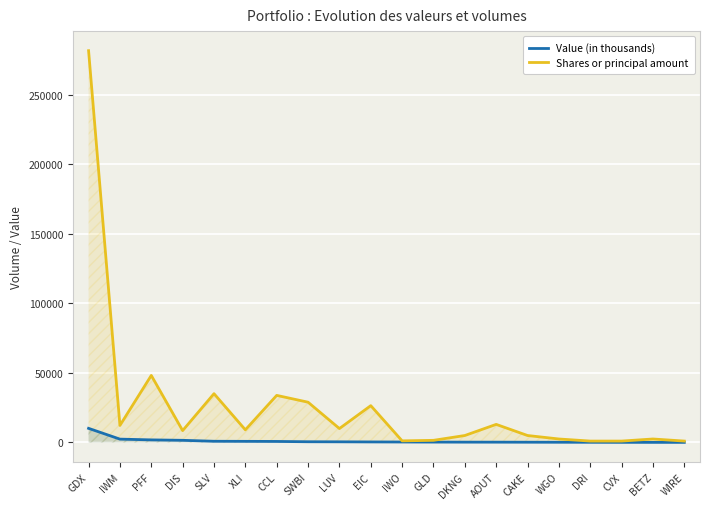

What is the greatest value displayed?

281711